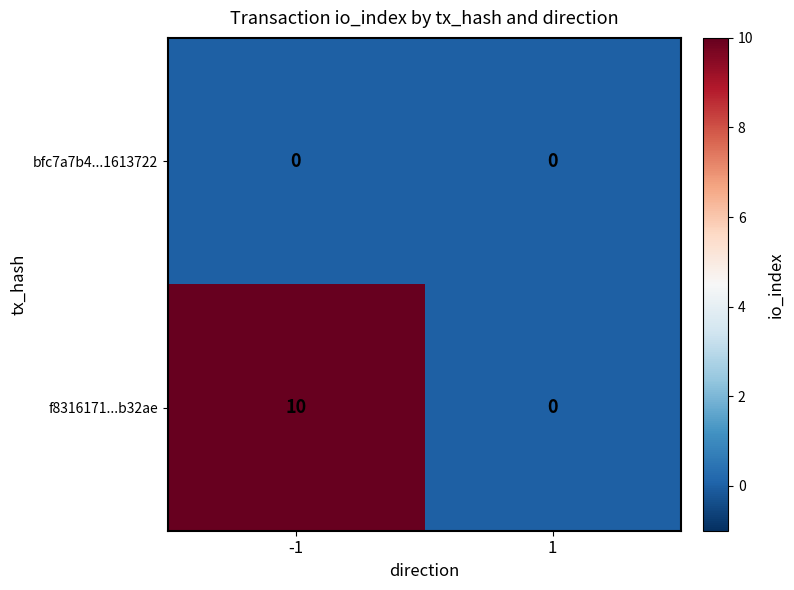

The value of f8316171...b32ae at -1 is 10. True or false?

True